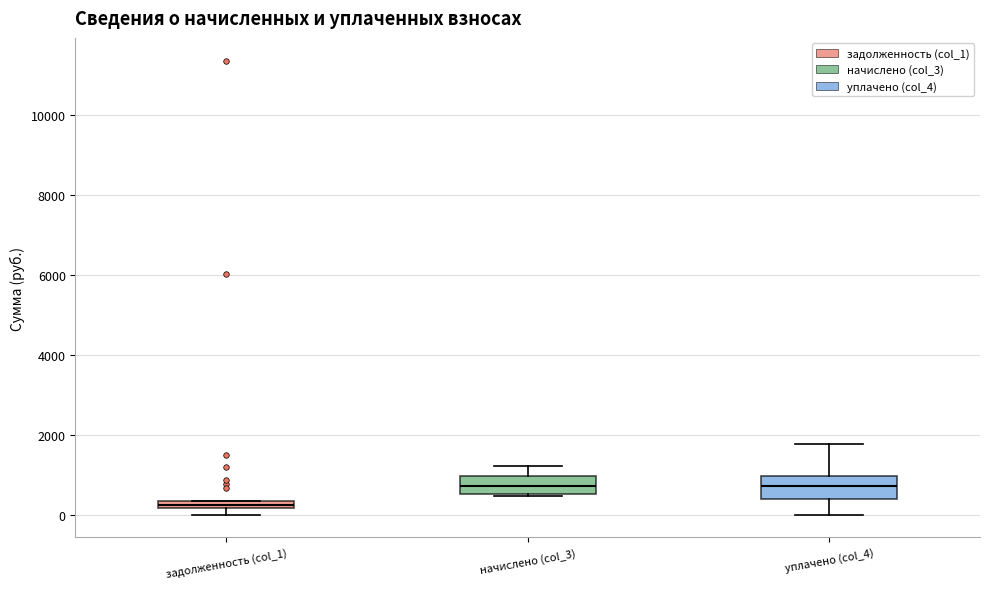

Where does the median line of the box for начислено (col_3) sit on the y-axis? The values are not printed on the chart, so give them approximately, as read against the axis.

800